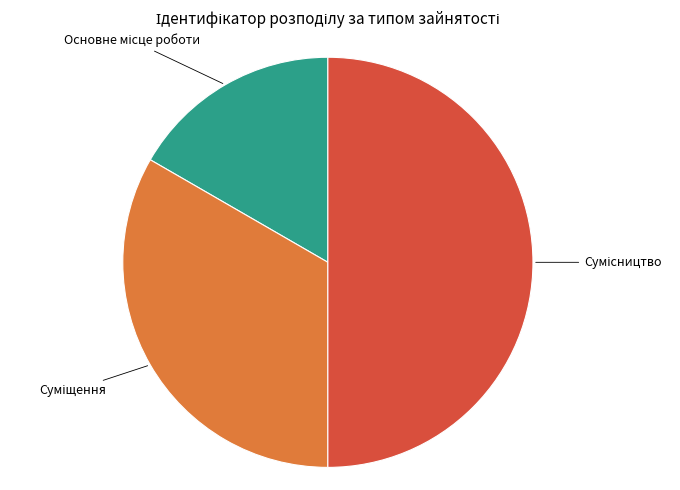

To the nearest percent, what is the average slice percentage?

33%